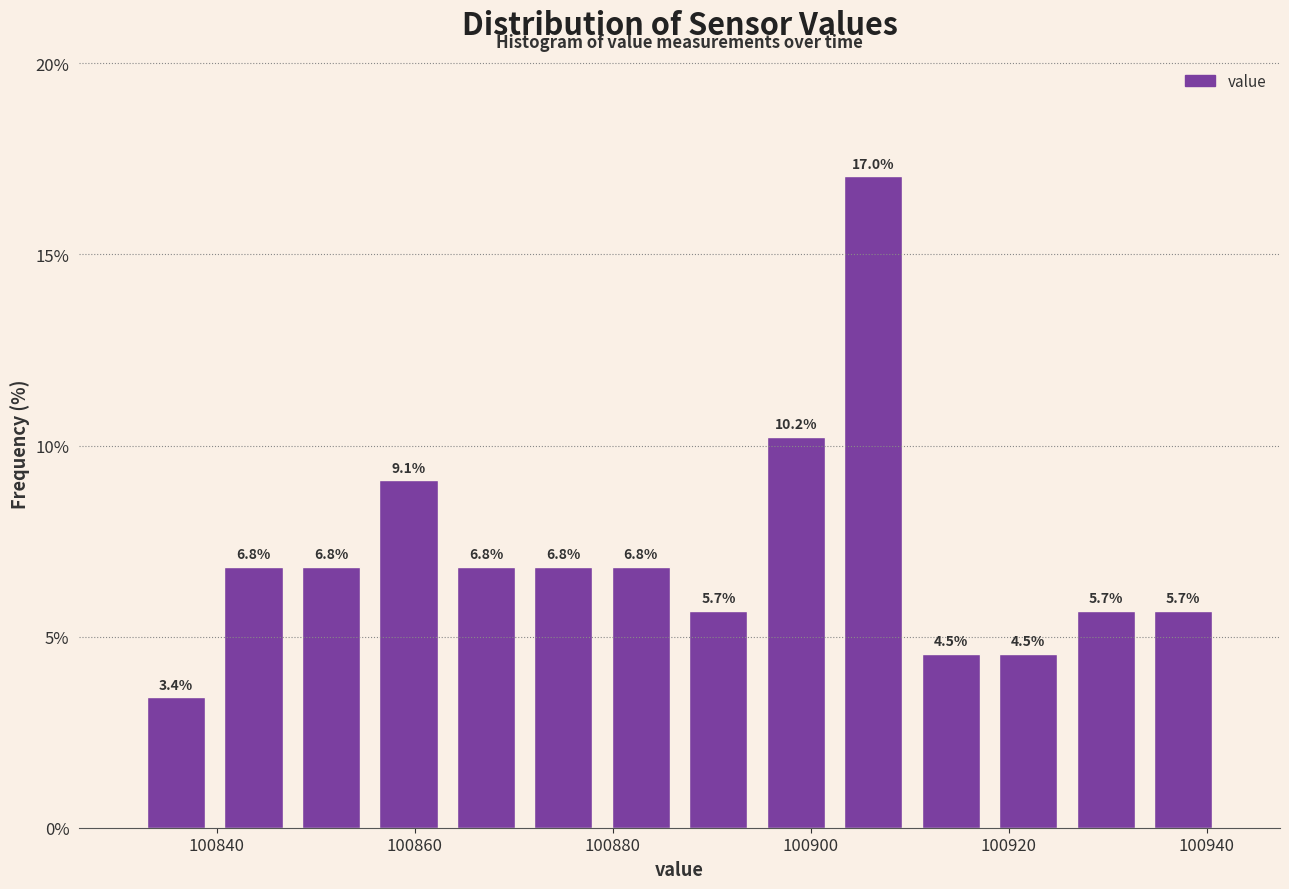

Read against the x-axis, roughly where is the centre of the tallest bar?

100906